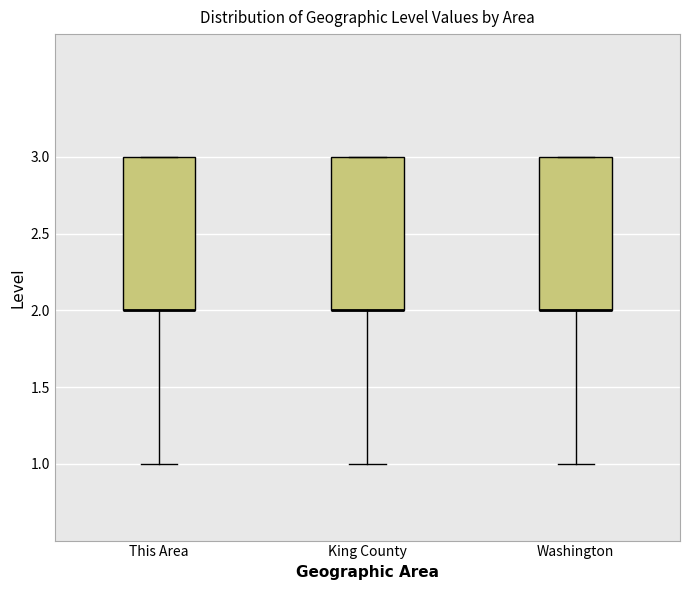

Reading left to right, transcribe this box plot: for each box, give where its median line is, the range the box spans, and where its two whiskers end, as read against the y-axis. The values are not printed on the chart, so give them approximately, as read against the axis.

This Area: median 2 (drawn on the box's lower edge), box 2 to 3, whiskers 1 to 3
King County: median 2 (drawn on the box's lower edge), box 2 to 3, whiskers 1 to 3
Washington: median 2 (drawn on the box's lower edge), box 2 to 3, whiskers 1 to 3